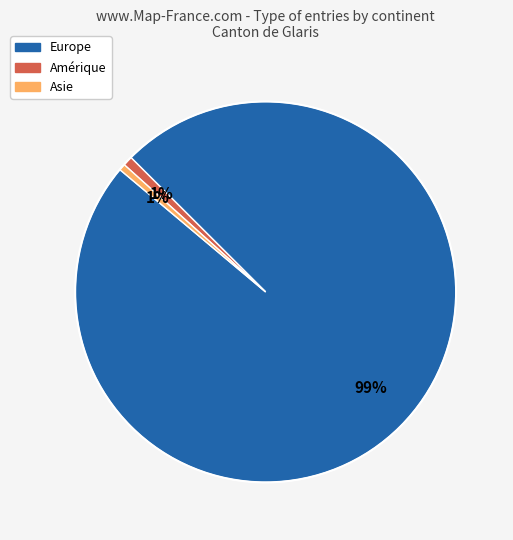

How many segments does this pie chart have?

3